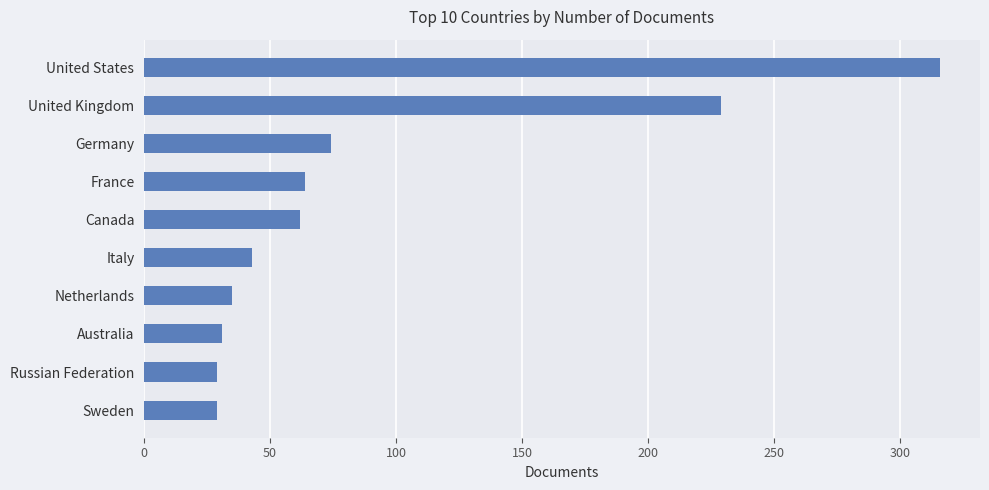

What is the average value?

91